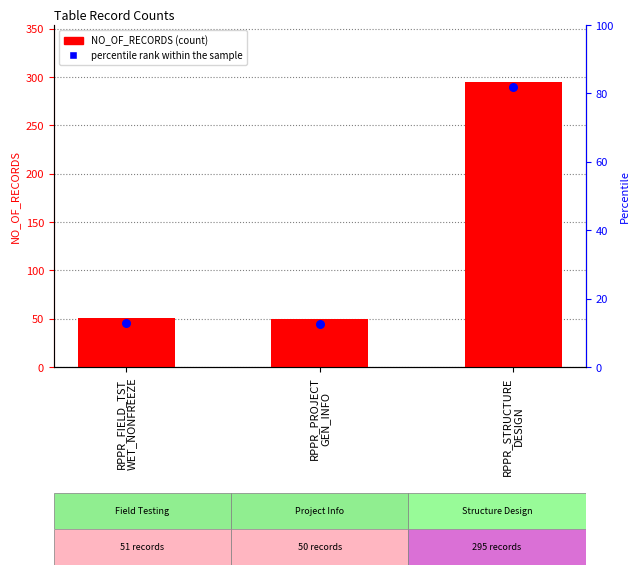

Is the value of NO_OF_RECORDS at RPPR_PROJECT
GEN_INFO greater than the value of percentile rank within the sample at RPPR_STRUCTURE
DESIGN?

No